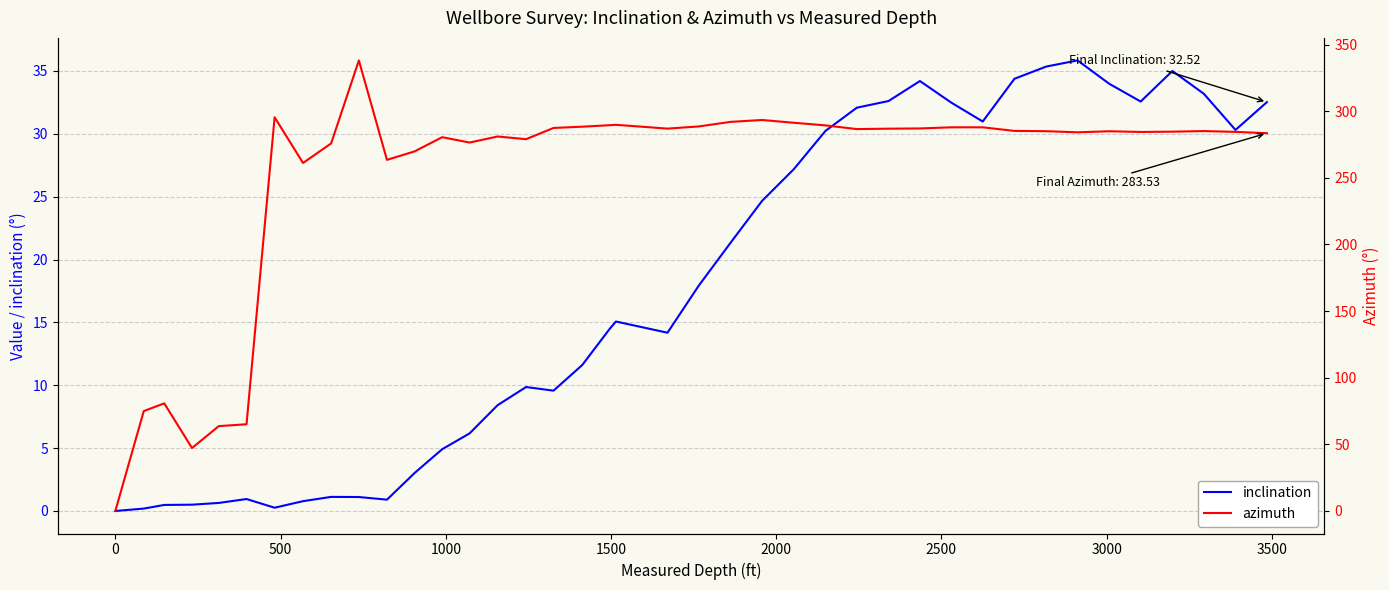

How many positive values does the azimuth series have?

39